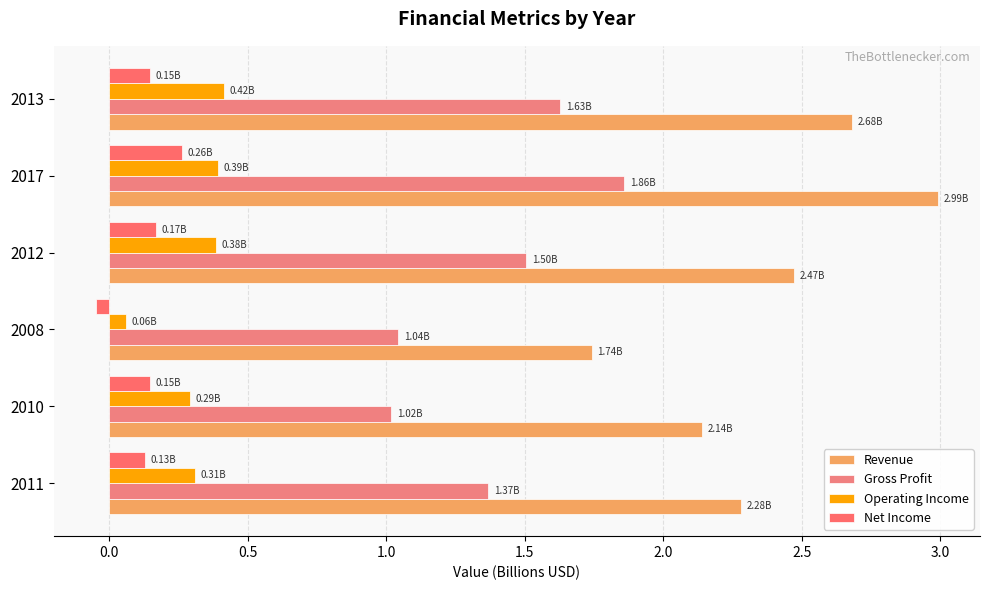

What is the greatest value displayed?

3.0